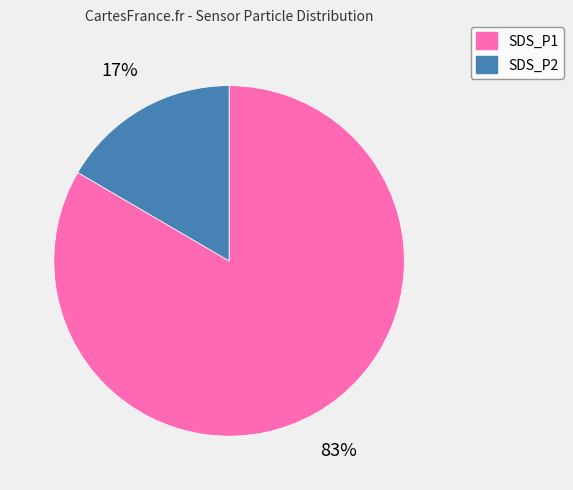

To the nearest percent, what percentage of the pie is SDS_P2?

17%